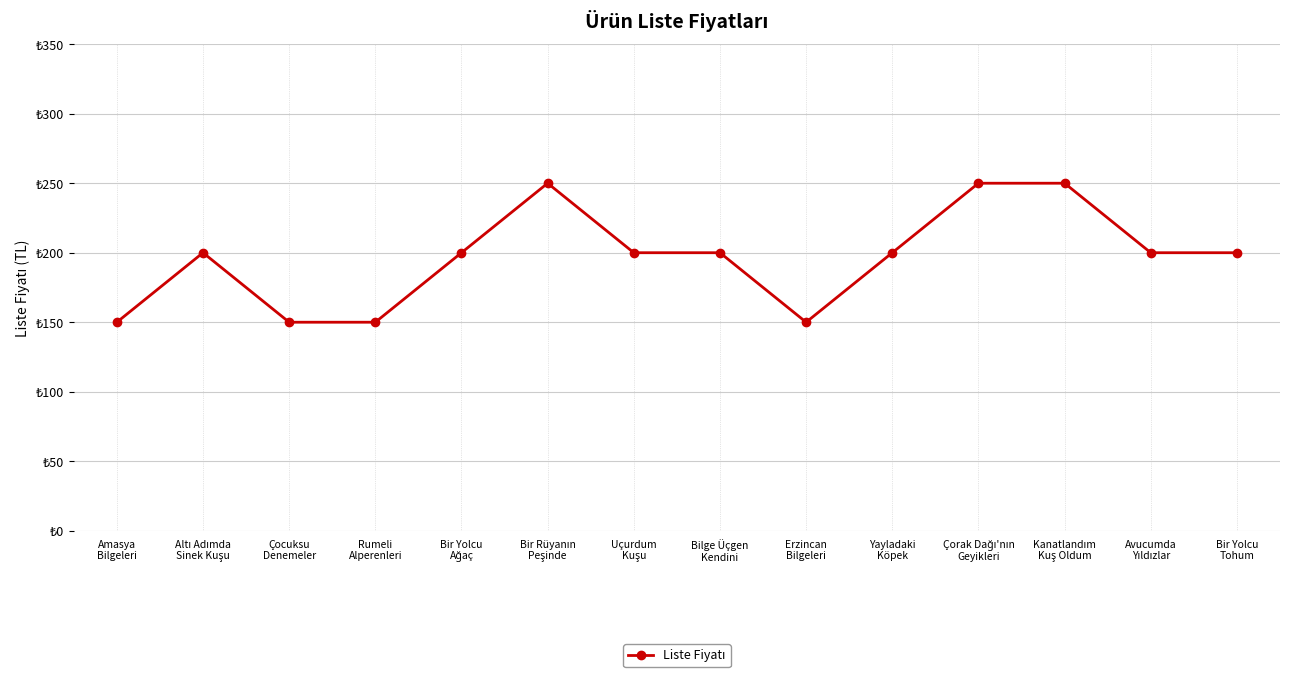

Reading left to right, extract all data points from this chart.

150	200	150	150	200	250	200	200	150	200	250	250	200	200